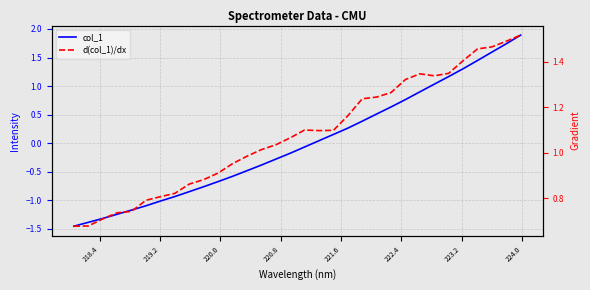

Rank the series by their maximum value, from lowest to highest.

d(col_1)/dx, col_1